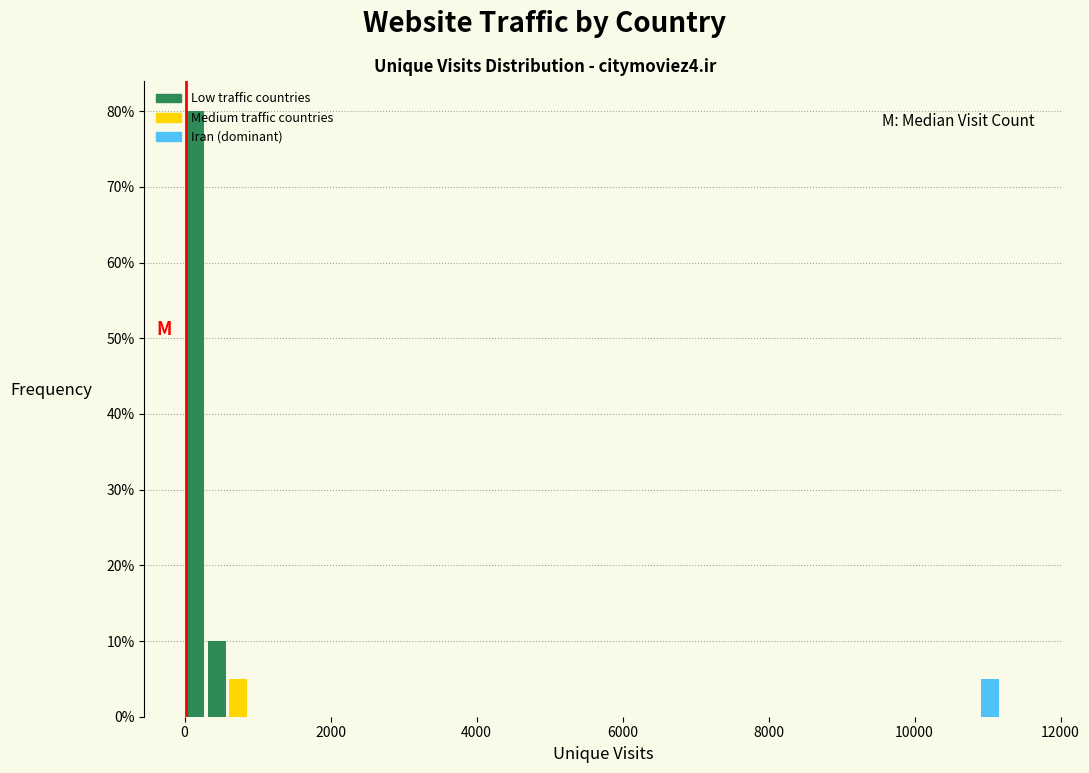

Read against the x-axis, roughly where is the centre of the tallest bar?

200